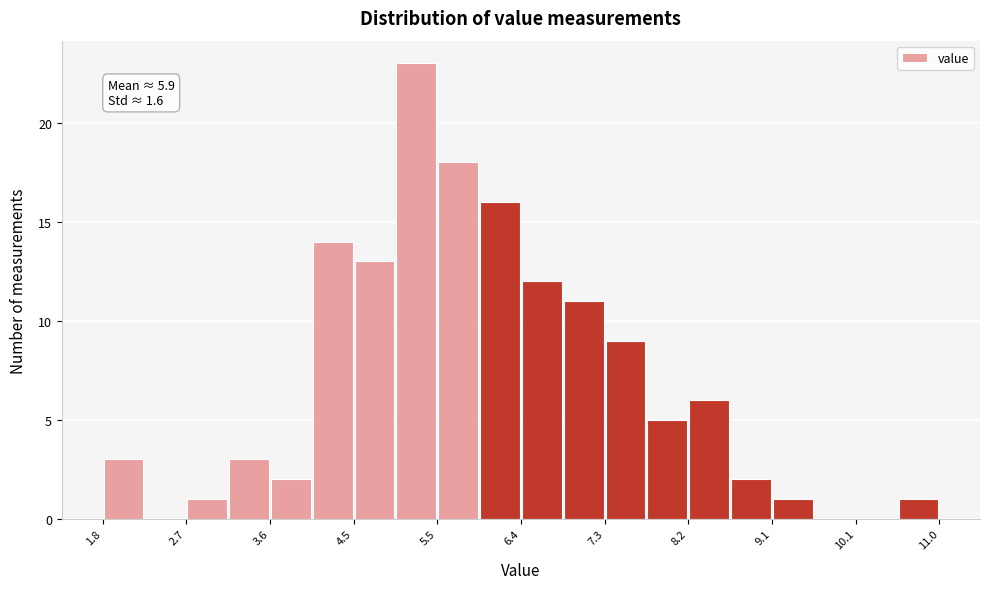

Which range on the x-axis has the tallest bar?

4.99 to 5.45